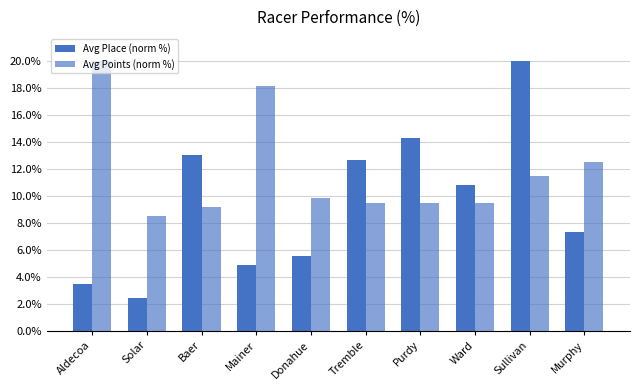

Is it true that Avg Points (norm %) equals 11.5 at Sullivan?

True